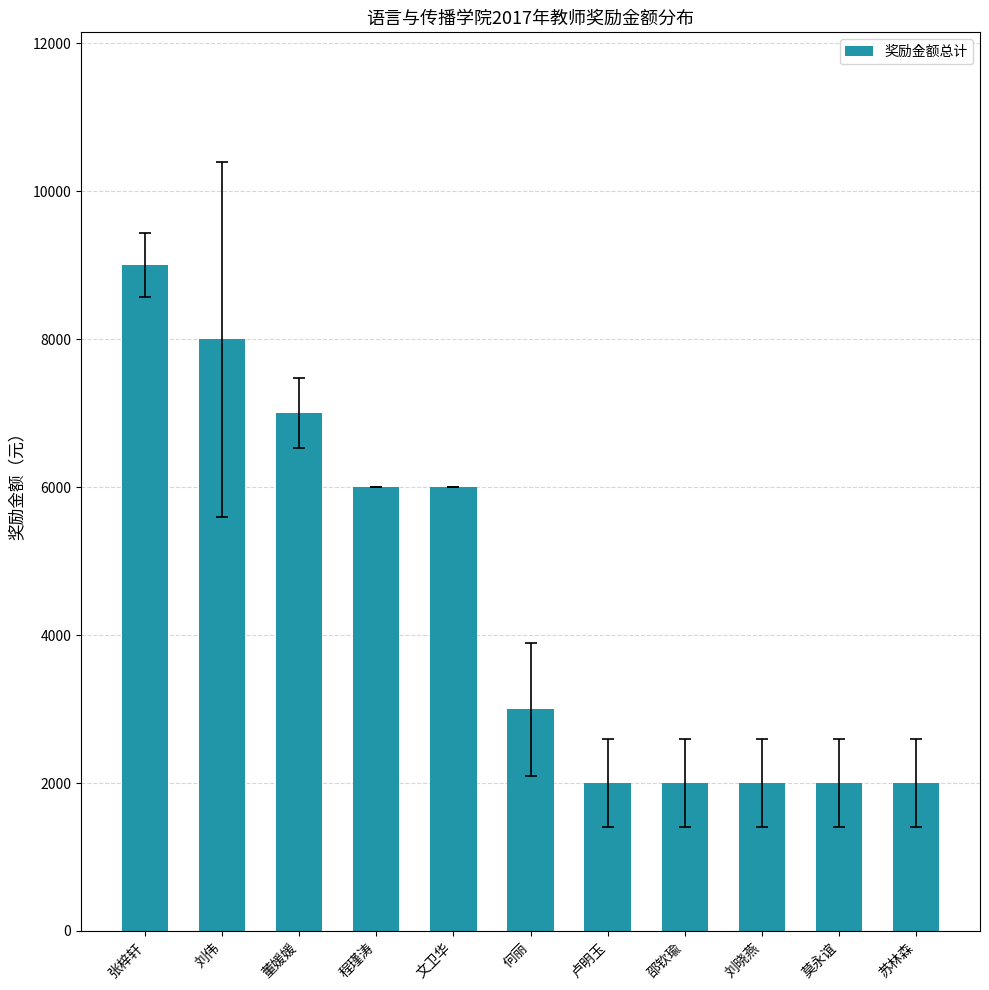

Is it true that the value at 卢明玉 is 971?

False